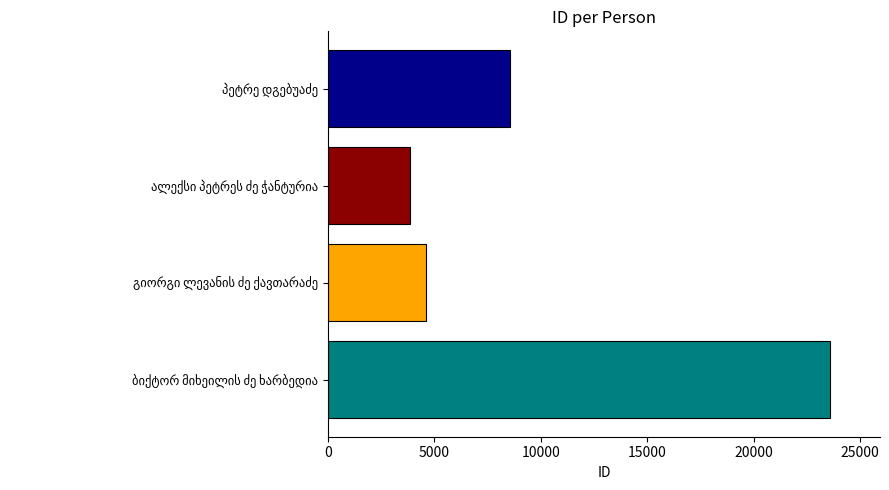

What is the minimum value shown in the chart?

3851